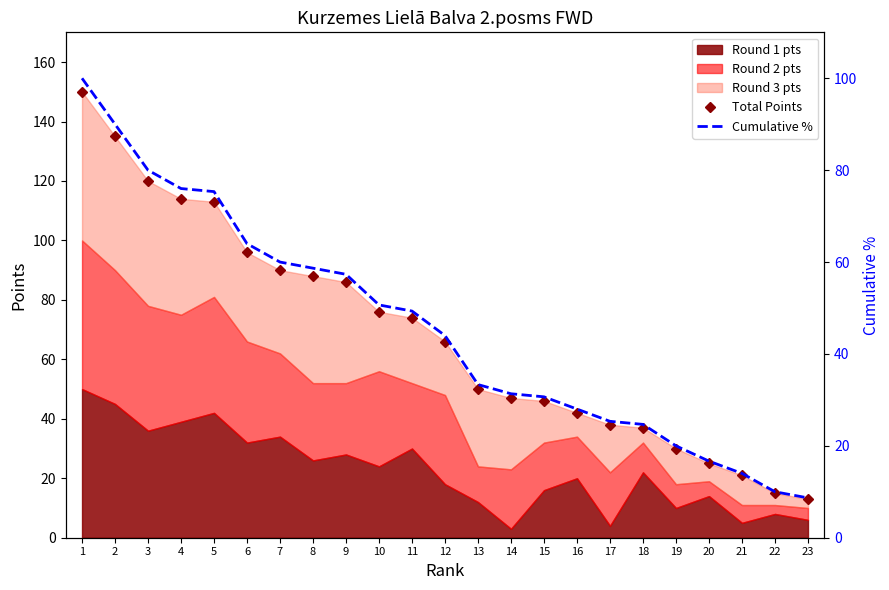

What is the total value across all series at 12?

110.0